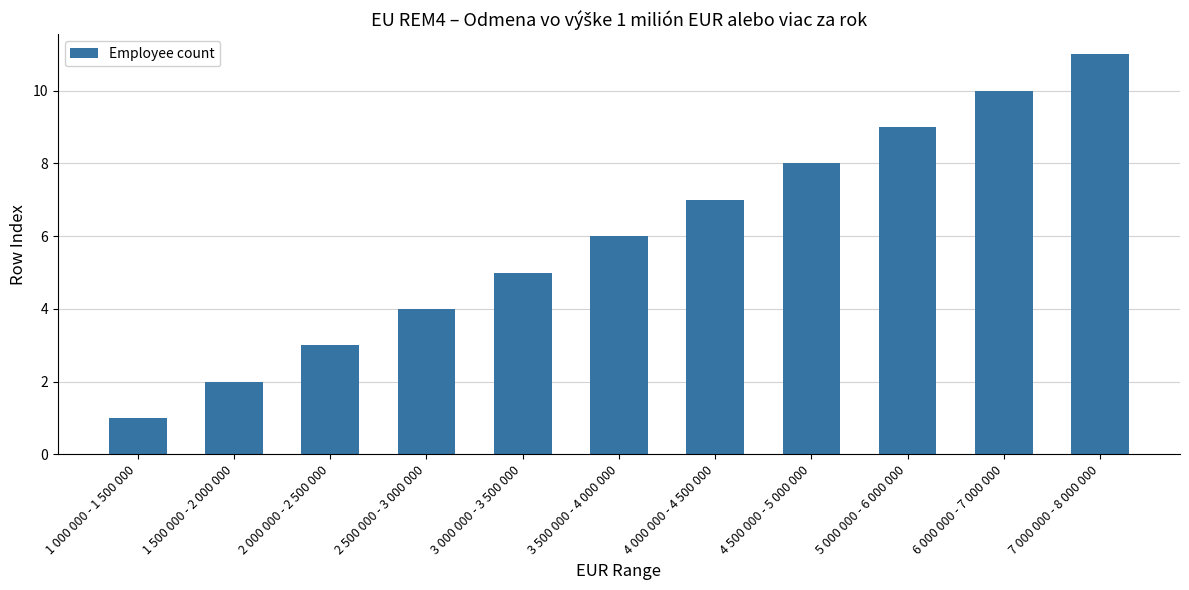

Rank the categories by value from highest to lowest.

7 000 000 - 8 000 000, 6 000 000 - 7 000 000, 5 000 000 - 6 000 000, 4 500 000 - 5 000 000, 4 000 000 - 4 500 000, 3 500 000 - 4 000 000, 3 000 000 - 3 500 000, 2 500 000 - 3 000 000, 2 000 000 - 2 500 000, 1 500 000 - 2 000 000, 1 000 000 - 1 500 000